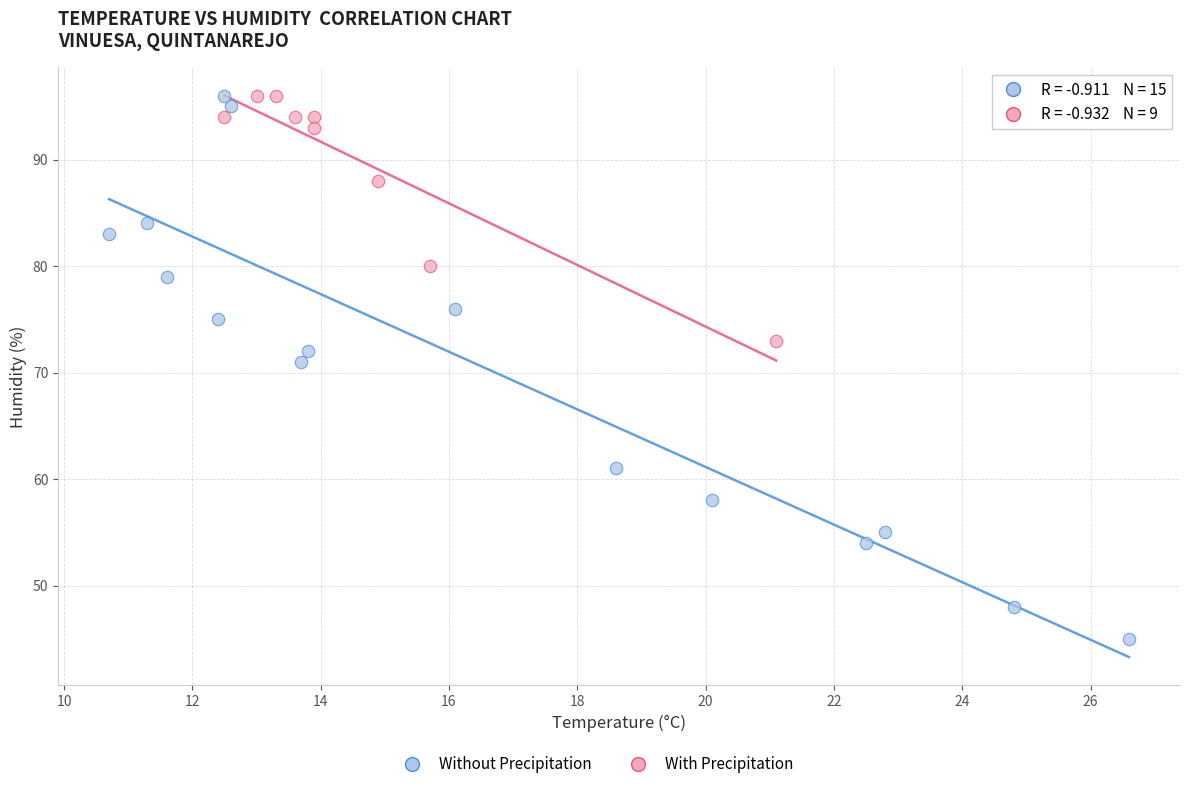

Which series reaches the minimum Y coordinate?

Without Precipitation